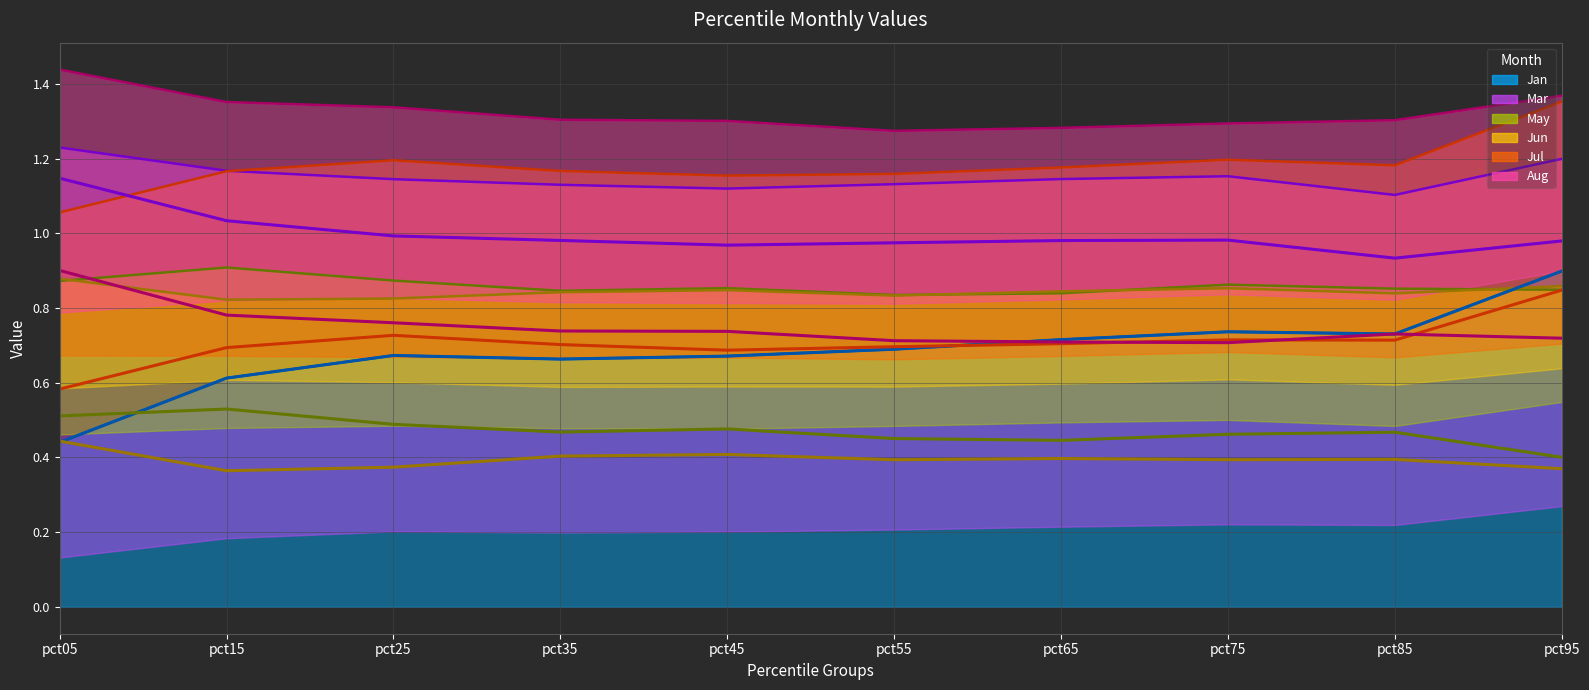

True or false: Aug has more than 2 points higher than both neighbors.

False